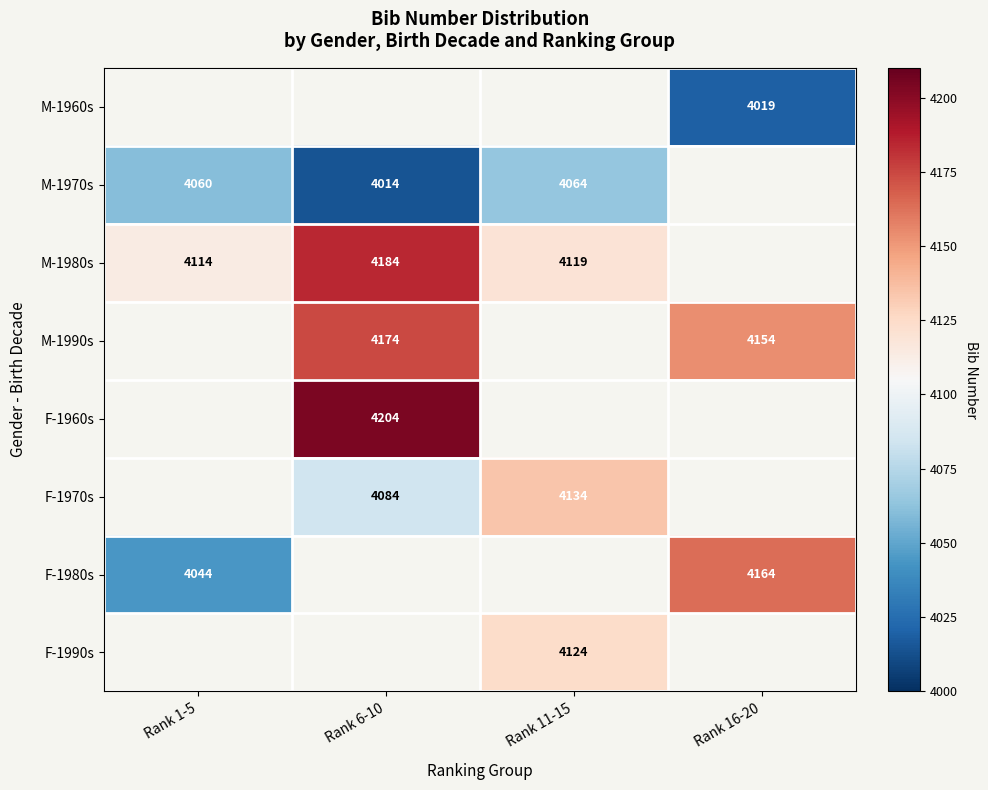

How many series are shown in this chart?

8